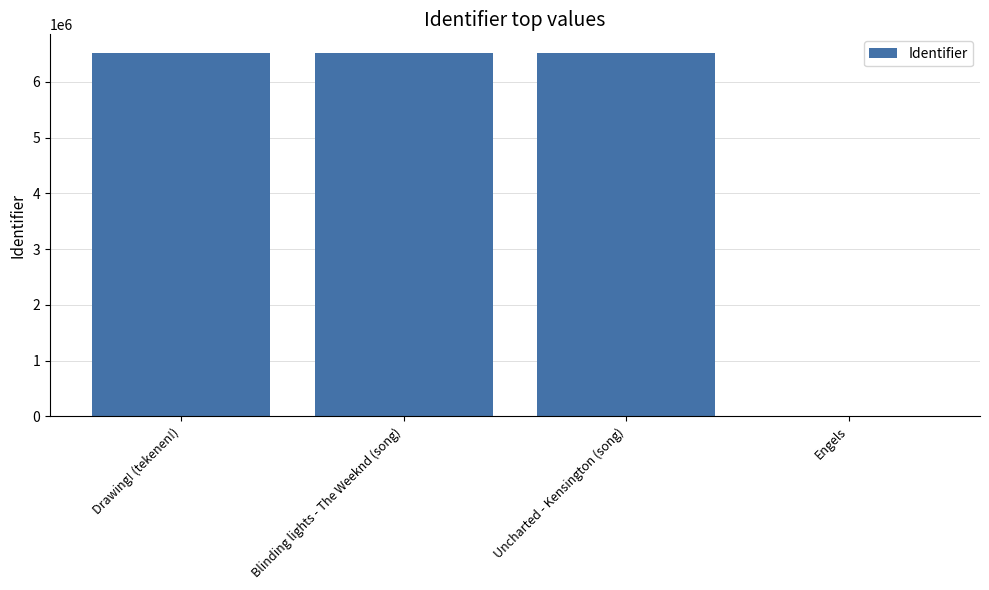

How many distinct data groups are displayed?

1